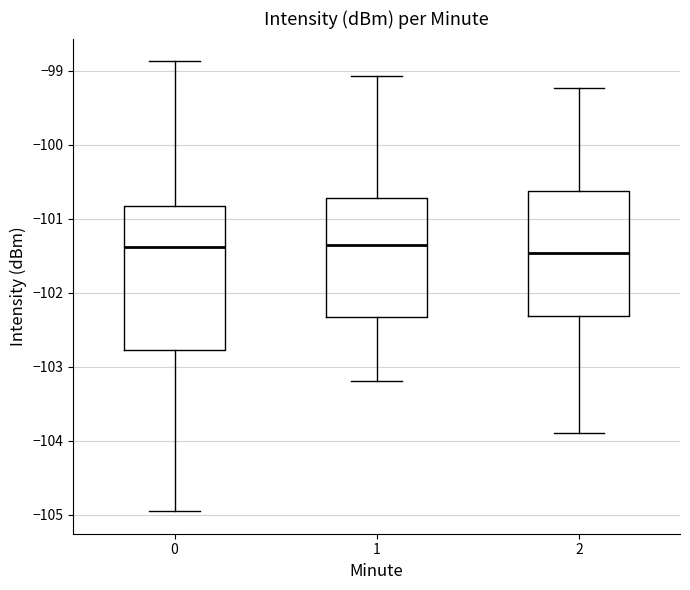

Reading left to right, transcribe this box plot: for each box, give where its median line is, the range the box spans, and where its two whiskers end, as read against the y-axis. The values are not printed on the chart, so give them approximately, as read against the axis.

0: median -101.4, box -102.8 to -100.8, whiskers -105.0 to -98.9
1: median -101.3, box -102.3 to -100.7, whiskers -103.2 to -99.1
2: median -101.5, box -102.3 to -100.6, whiskers -103.9 to -99.2